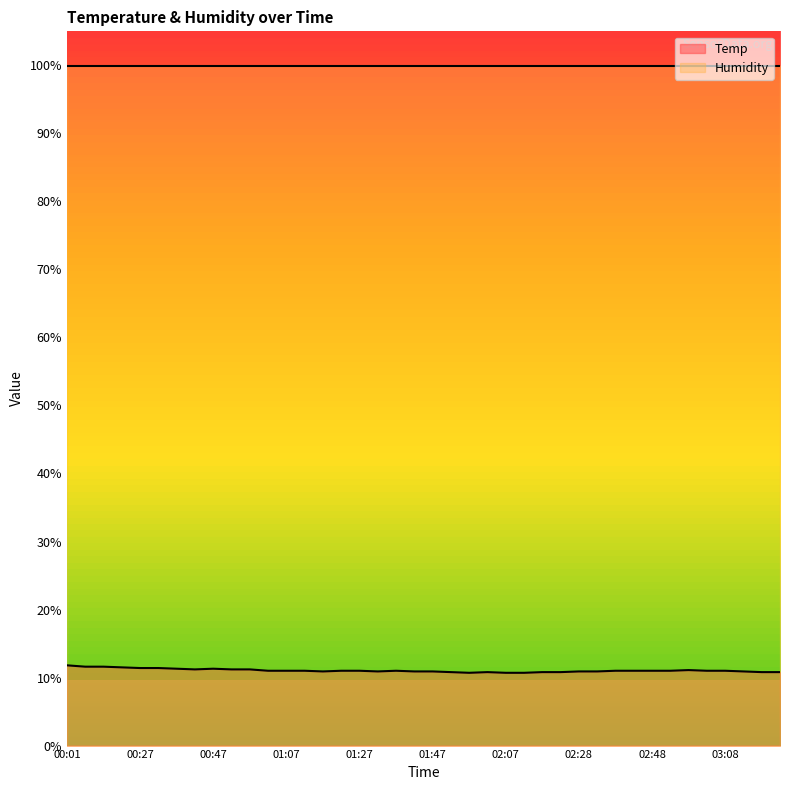

True or false: Humidity has more than 0 points higher than both neighbors.

False